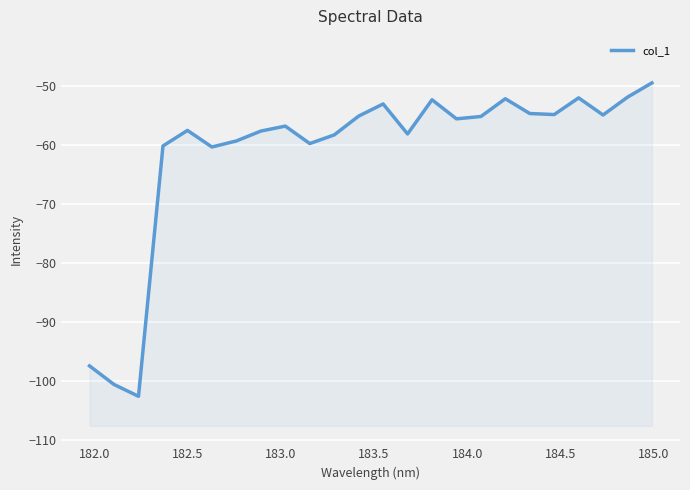

How many values are below -55?

15